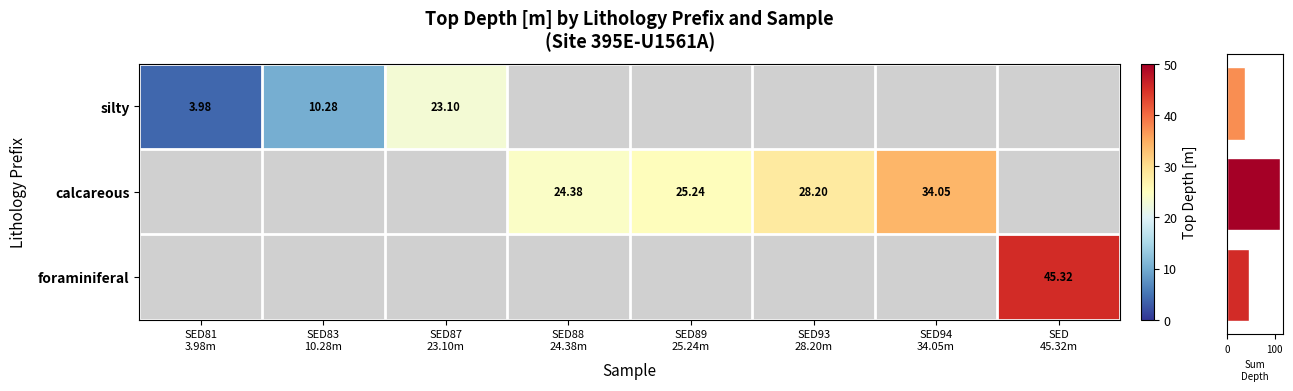

How many series are shown in this chart?

3